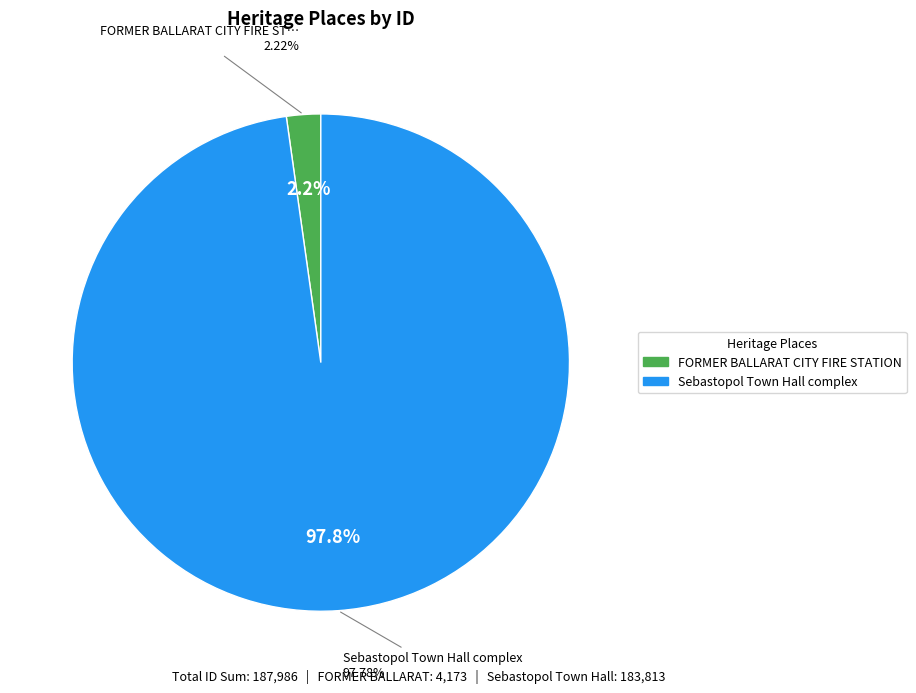

Which has a higher value, FORMER BALLARAT CITY FIRE STATION or Sebastopol Town Hall complex?

Sebastopol Town Hall complex